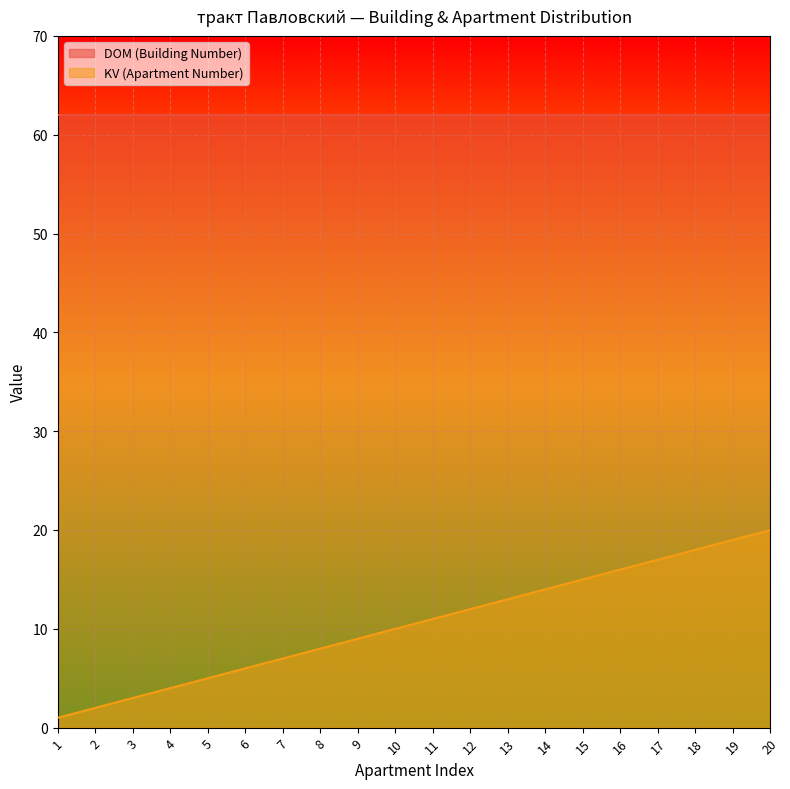

The value at 5 is 5. True or false?

True